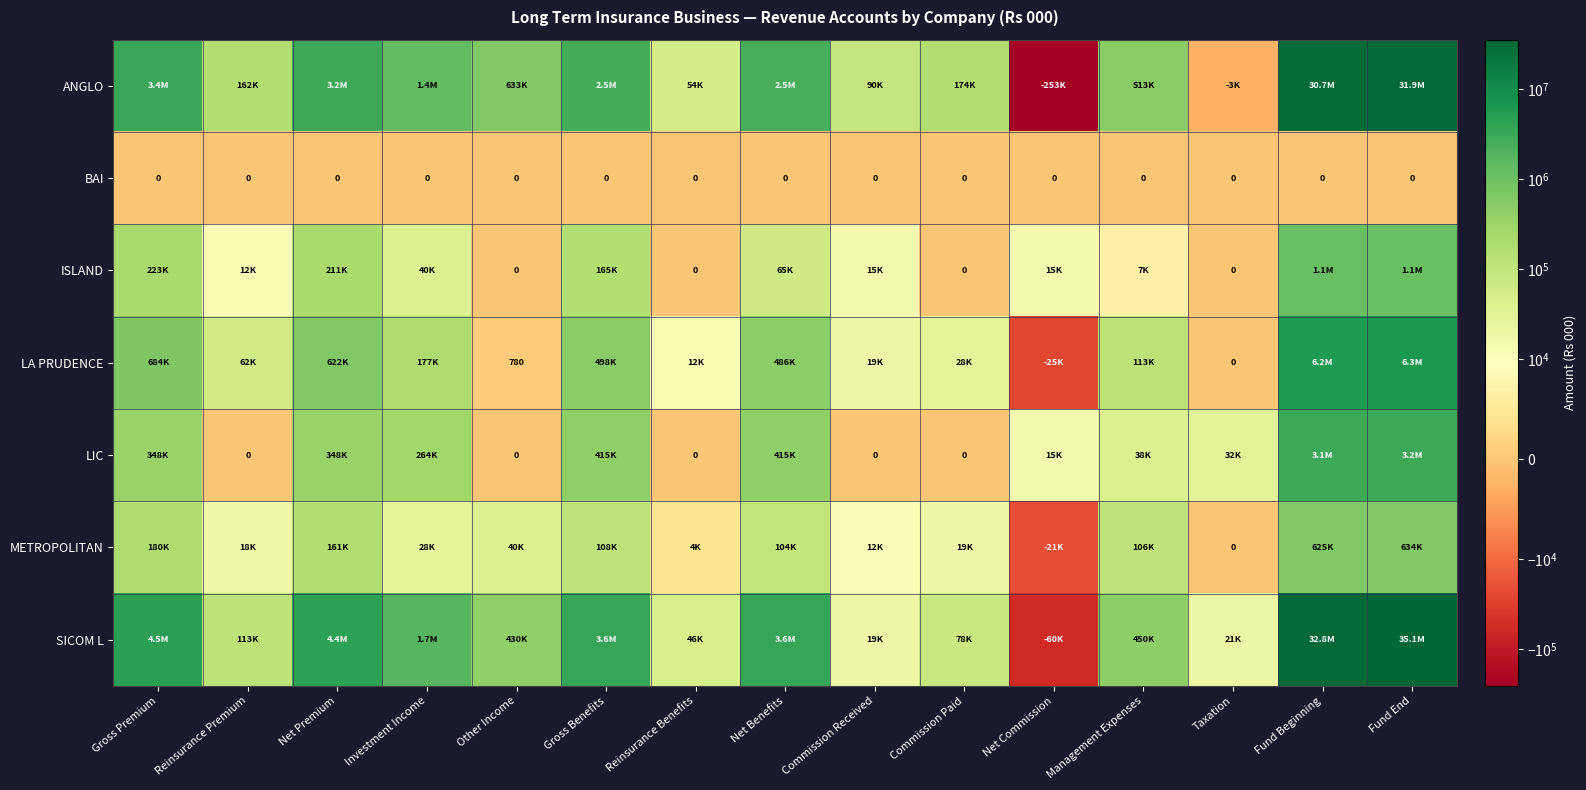

The value of METROPOLITAN at Reinsurance Benefits is 6889.5. True or false?

False